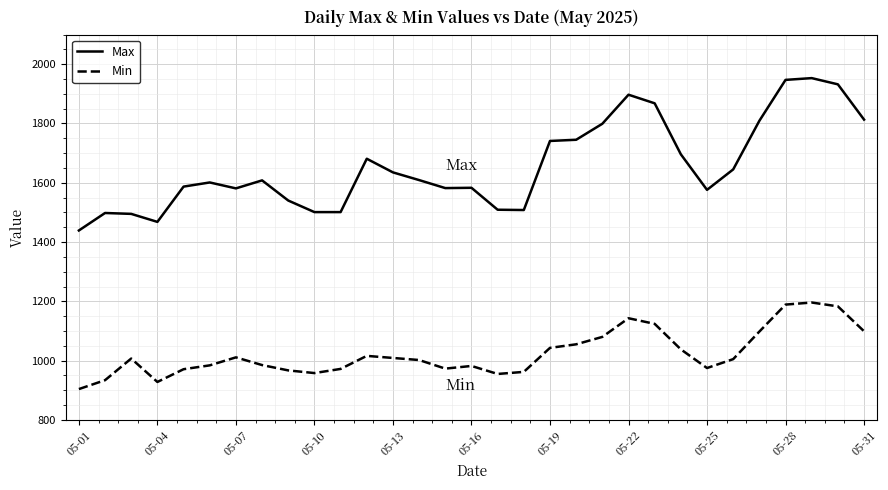

True or false: Min and Max intersect in this chart.

False